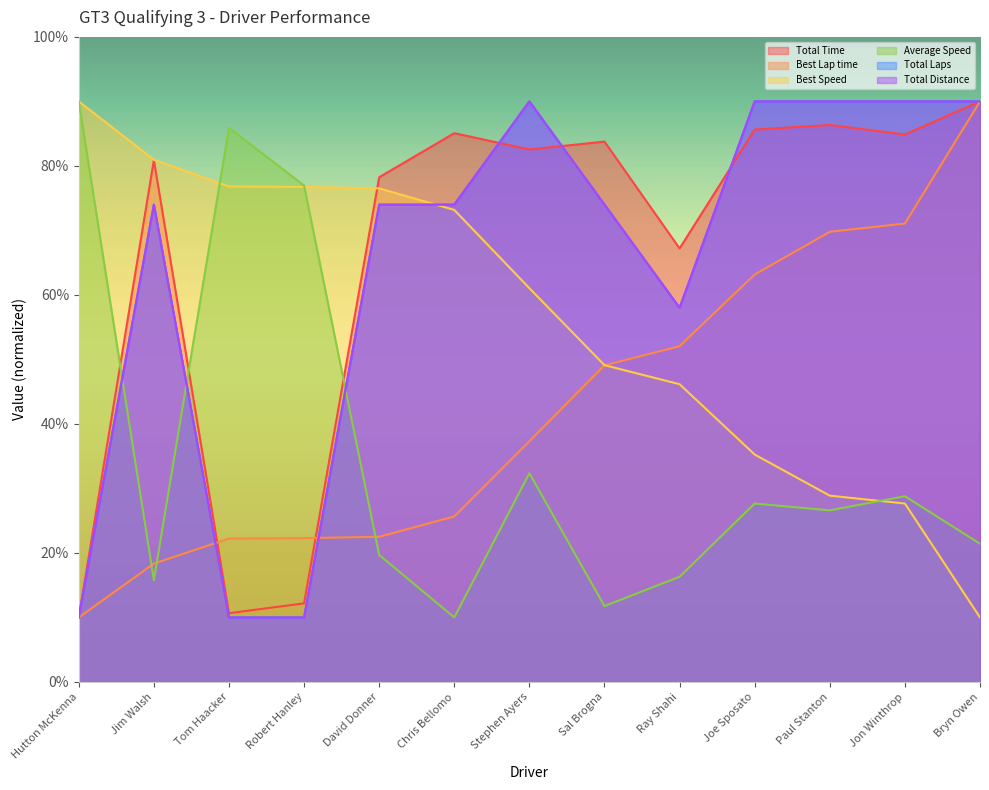

Reading right to left, list all the values displayed in this chart.

Total Time: 90.0	84.9	86.3	85.6	67.2	83.8	82.5	85.1	78.2	12.2	10.7	80.9	10.0
Best Lap time: 90.0	71.1	69.8	63.2	52.1	49.1	37.3	25.7	22.5	22.3	22.2	18.4	10.0
Best Speed: 10.0	27.7	28.9	35.3	46.2	49.1	61.0	73.2	76.5	76.7	76.8	80.9	90.0
Average Speed: 21.4	28.8	26.6	27.7	16.3	11.8	32.4	10.0	19.7	77.0	85.9	15.8	90.0
Total Laps: 90.0	90.0	90.0	90.0	58.0	74.0	90.0	74.0	74.0	10.0	10.0	74.0	10.0
Total Distance: 90.0	90.0	90.0	90.0	58.0	74.0	90.0	74.0	74.0	10.0	10.0	74.0	10.0